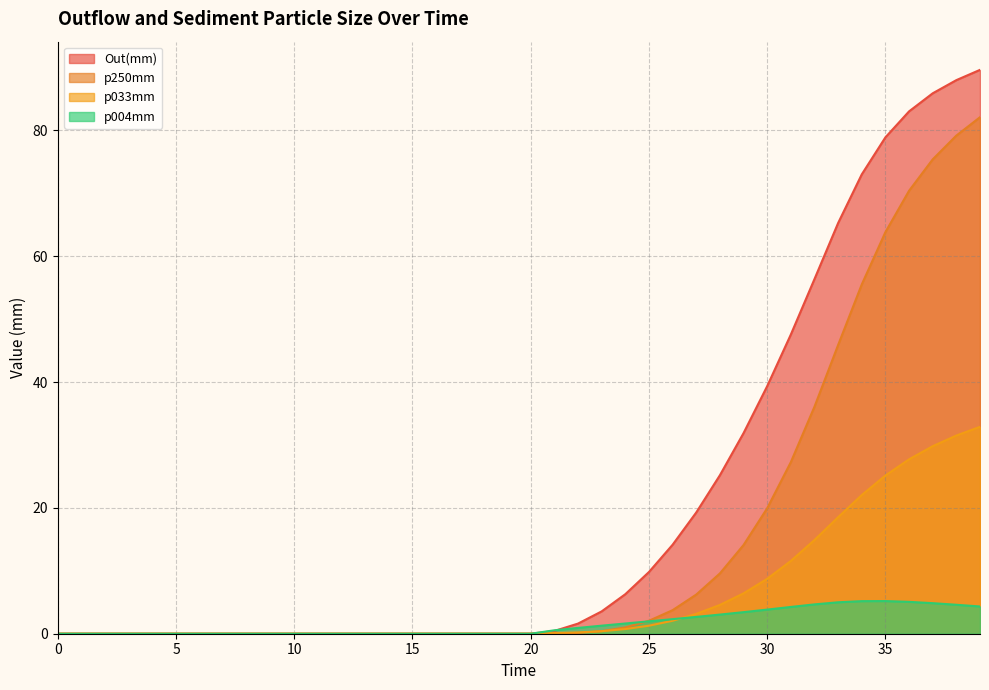

True or false: Out(mm) has more than 0 interior local peaks.

False